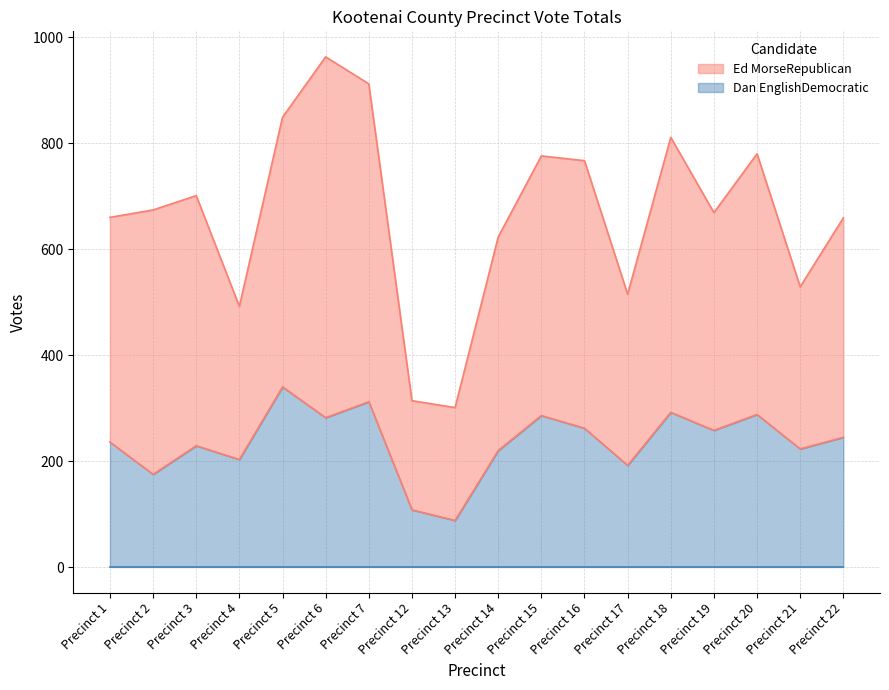

What is the difference between the maximum and second lowest values in the Dan EnglishDemocratic series?

232